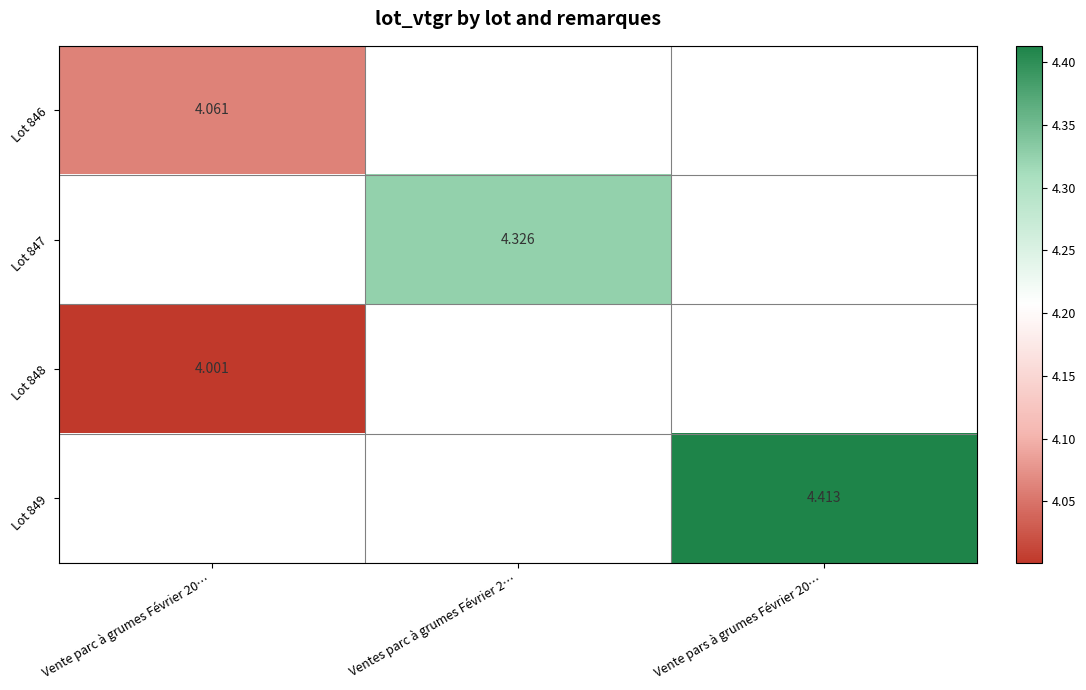

Is the value of Lot 849 at Vente pars à grumes Février 20… greater than the value of Lot 847 at Ventes parc à grumes Février 2…?

Yes